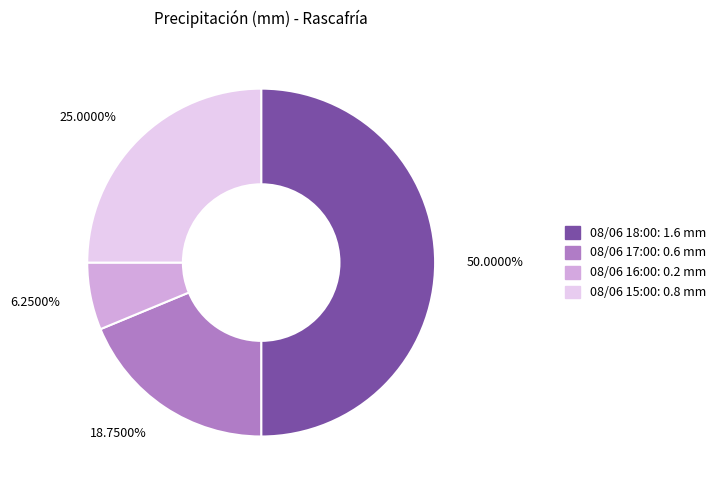

To the nearest percent, what portion does 08/06 18:00 represent?

50%